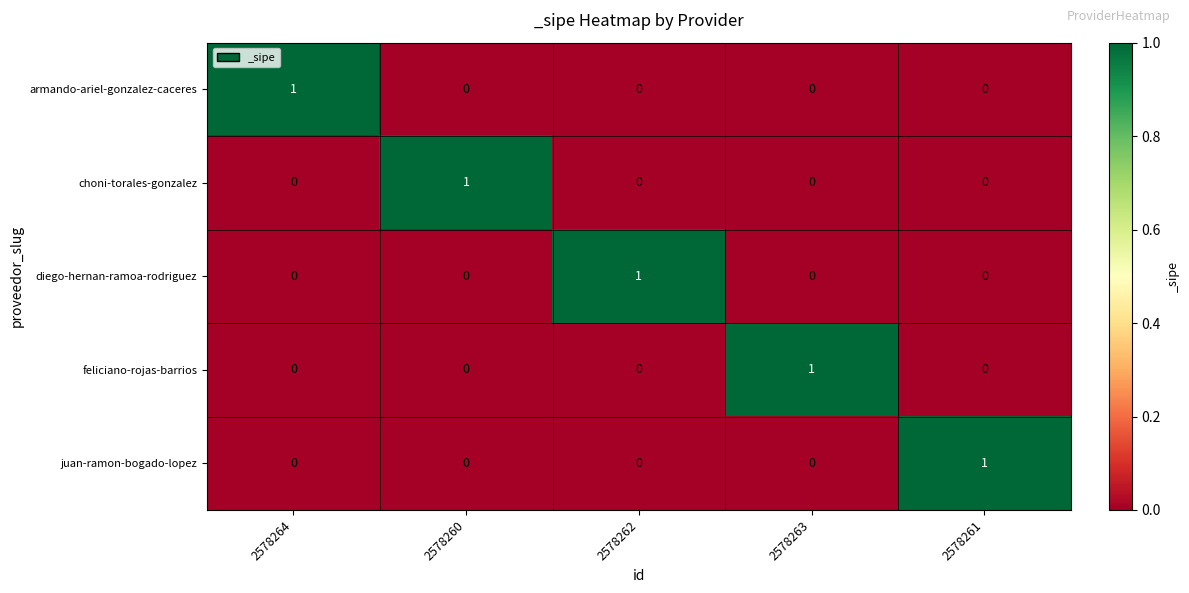

Which category has the highest value in the juan-ramon-bogado-lopez series?

2578261